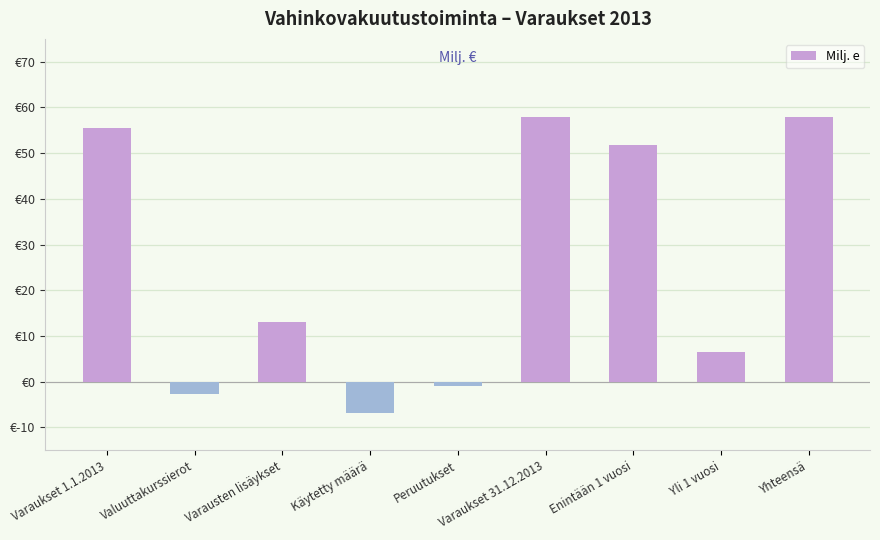

Are the bars horizontal?

No